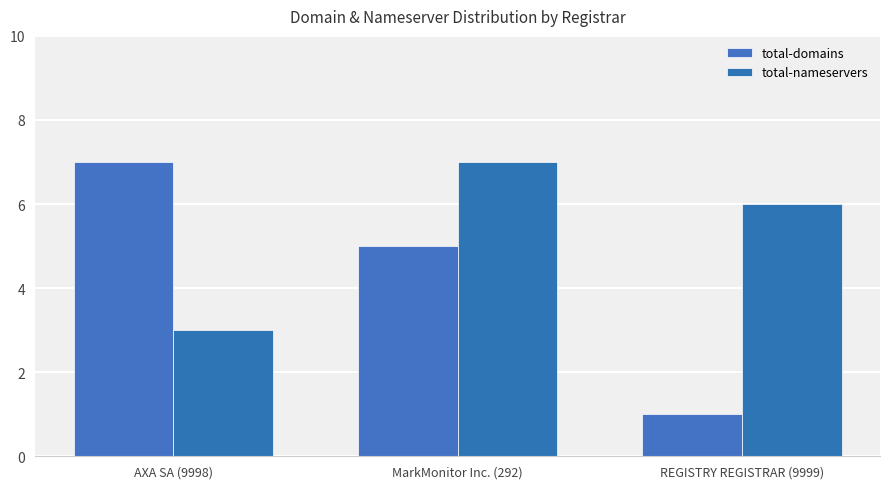

At which label is total-domains closest to 4?

MarkMonitor Inc. (292)